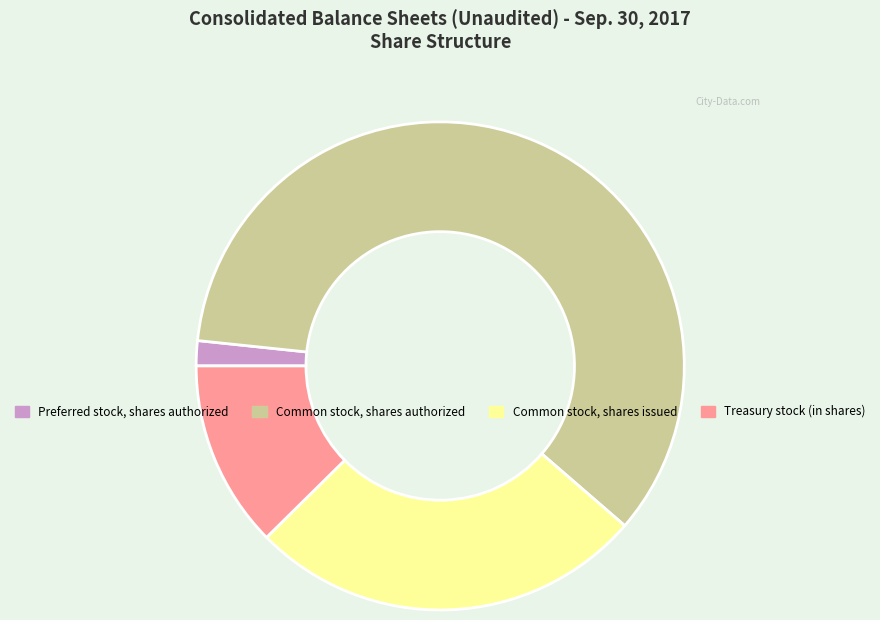

Approximately how many times larger is the value at Common stock, shares authorized compared to Common stock, shares issued?

2.3